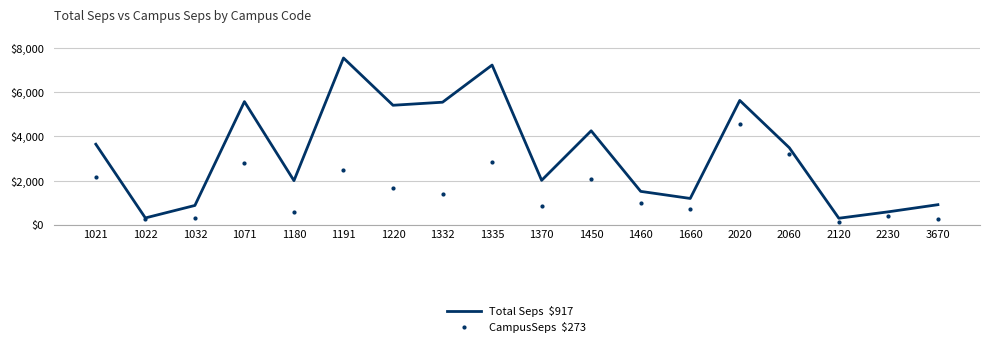

Which label corresponds to the largest value in the chart?

1191